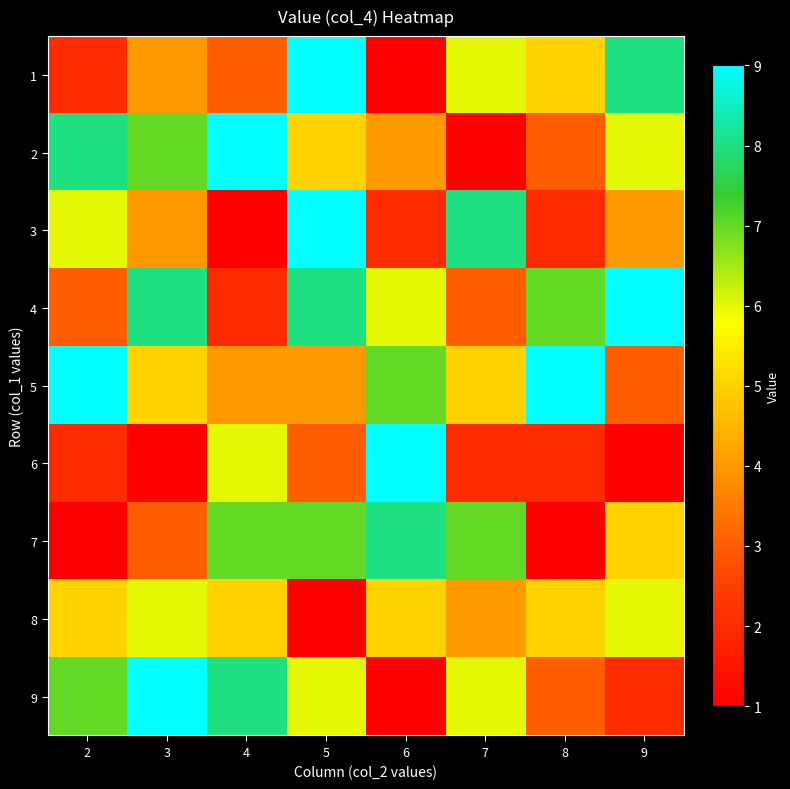

How many categories are shown in the chart?

8